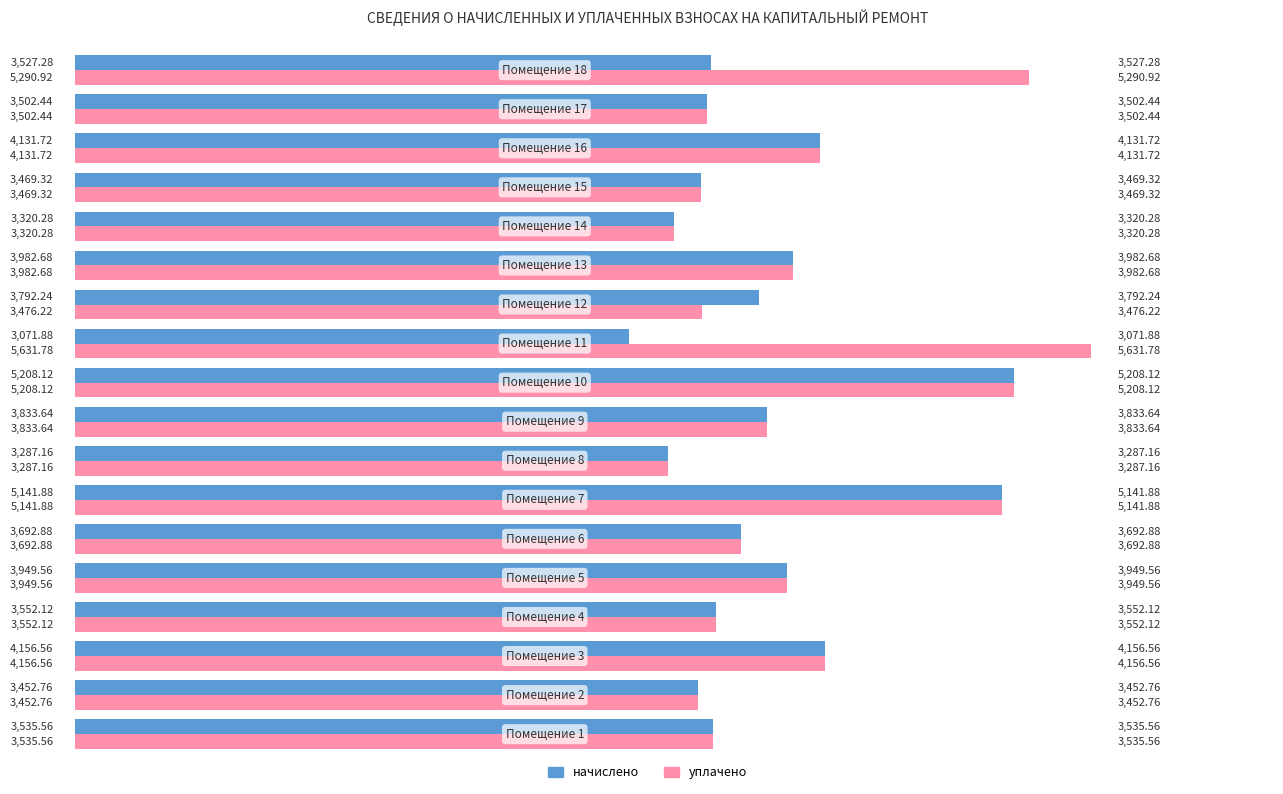

Which series has the largest range (max minus min)?

уплачено